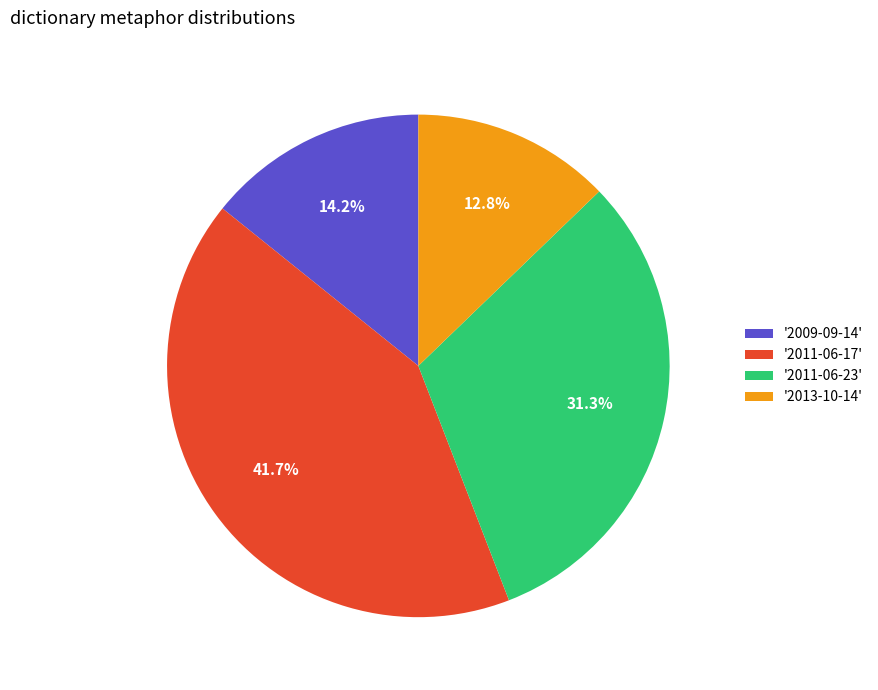

Which has a higher value, '2011-06-17' or '2009-09-14'?

'2011-06-17'